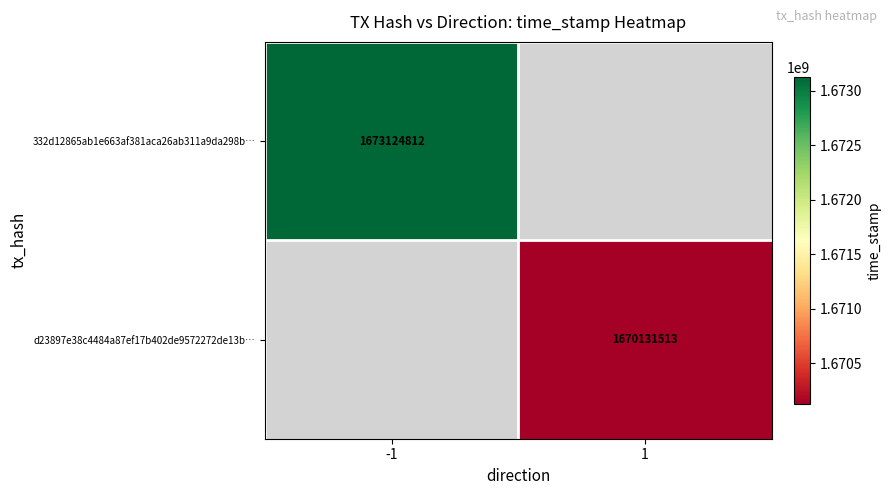

What is the minimum value shown in the chart?

1670131513.0